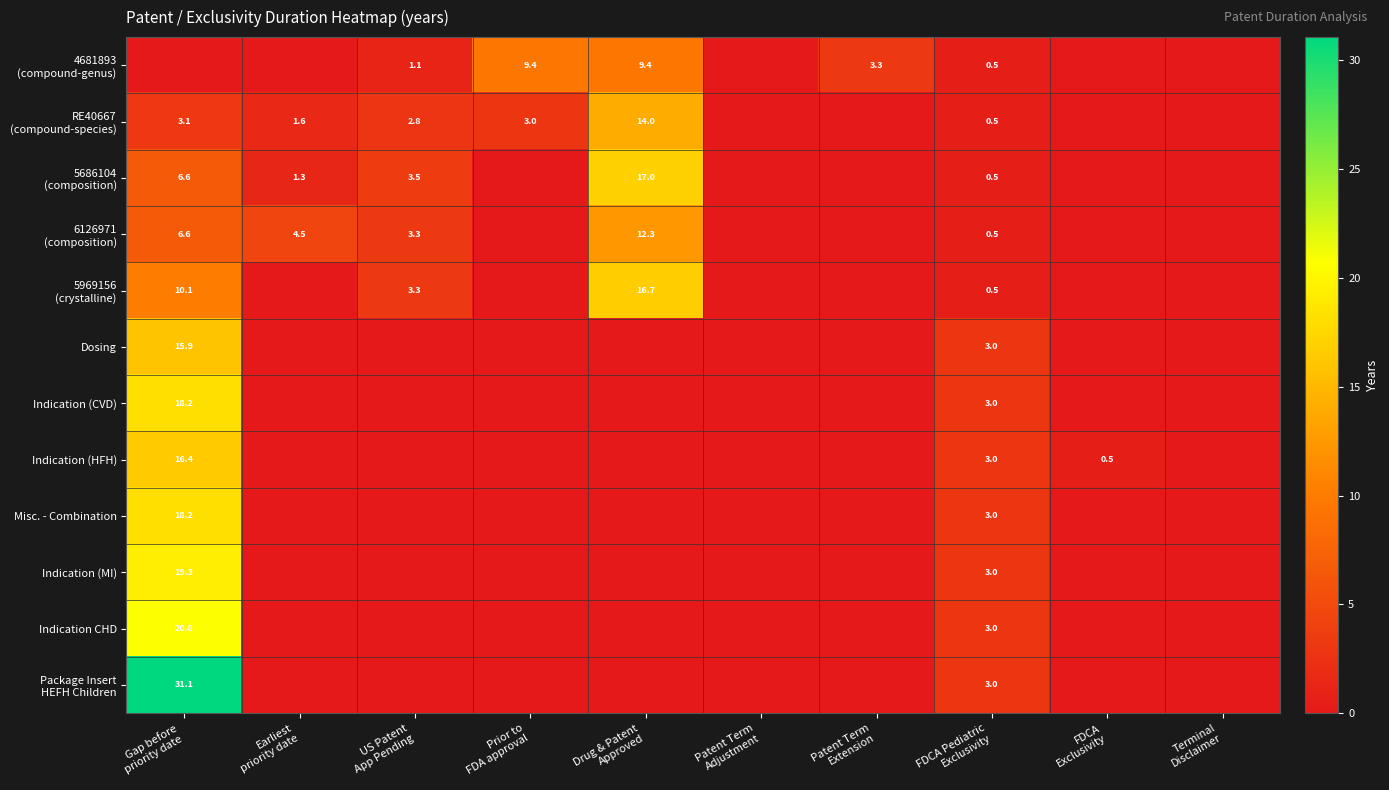

What is the approximate value of 5686104 (composition) at FDCA Pediatric Exclusivity?

0.5